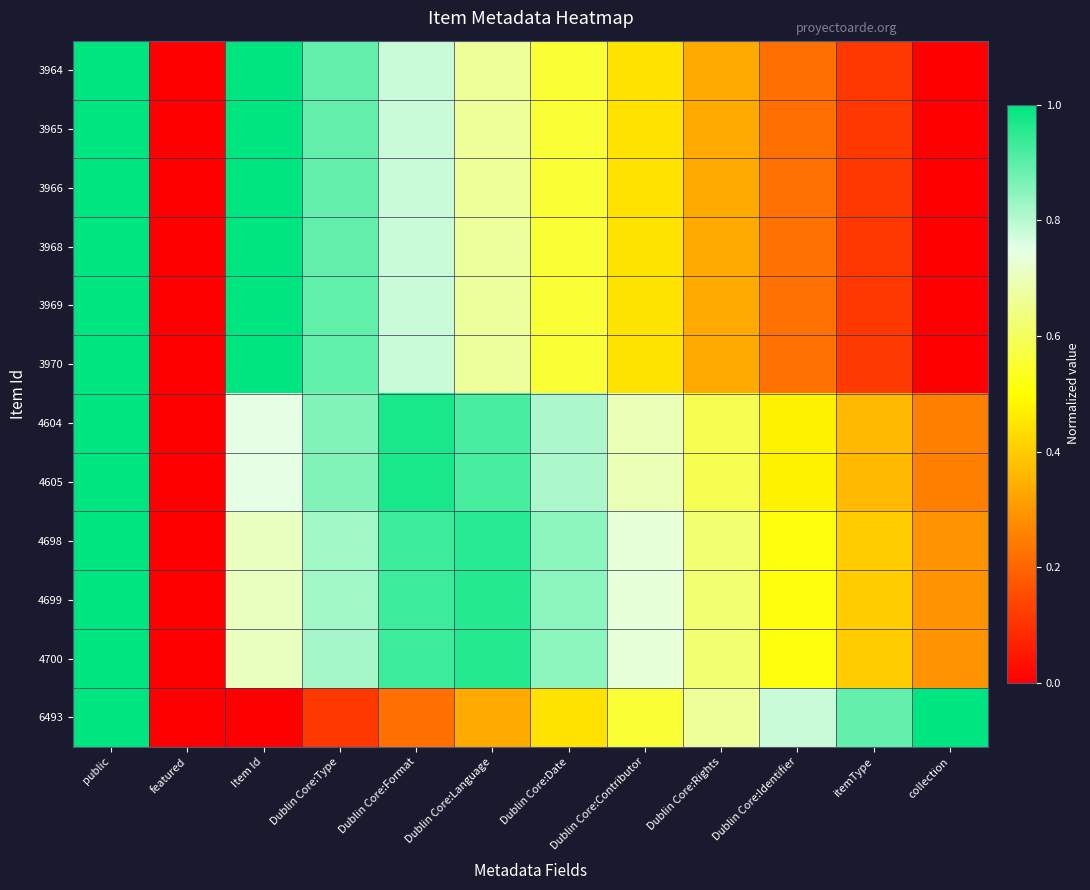

Between public and itemType, which series saw the biggest shift?

3964